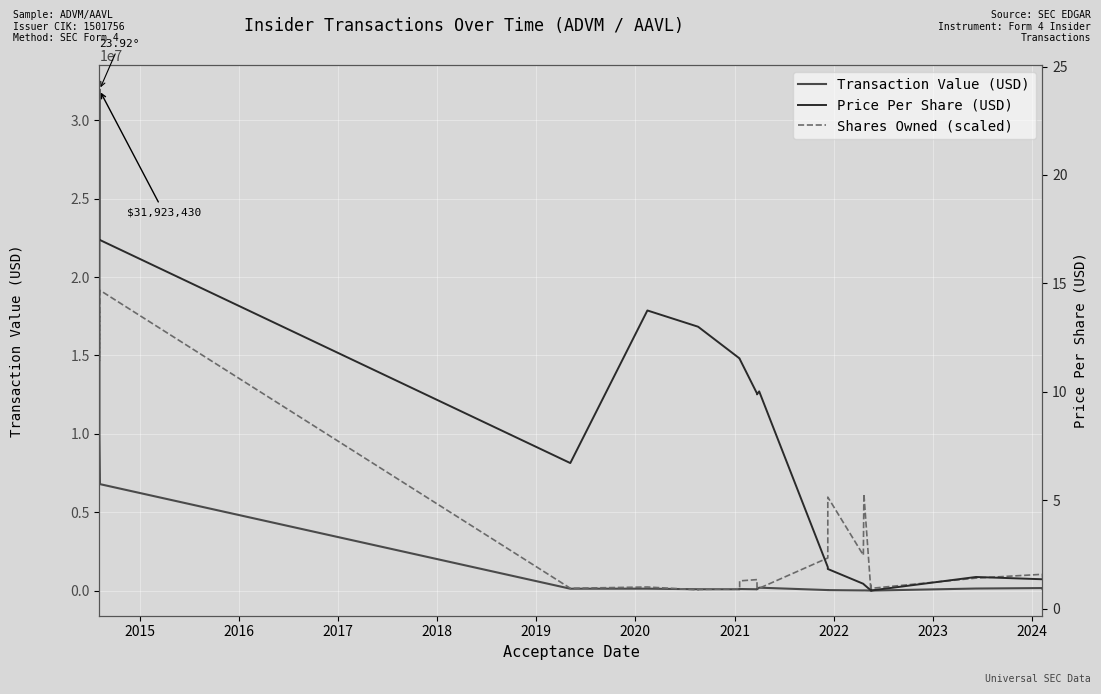

The value of Transaction Value (USD) at 2021 is 99996.0. True or false?

True